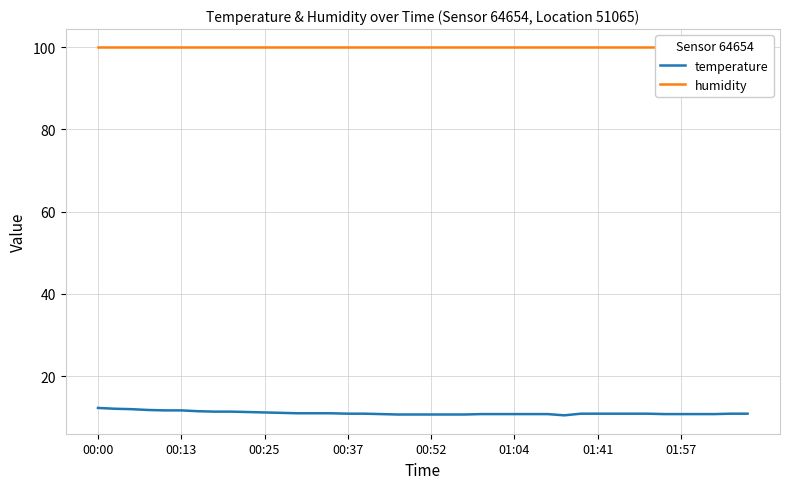

True or false: humidity and temperature cross at least once.

False